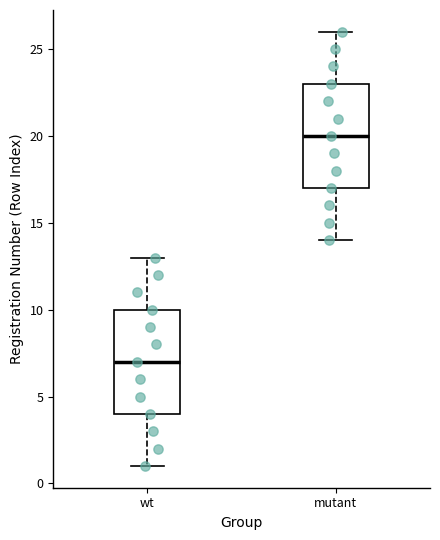

Which box has the highest median line?

mutant